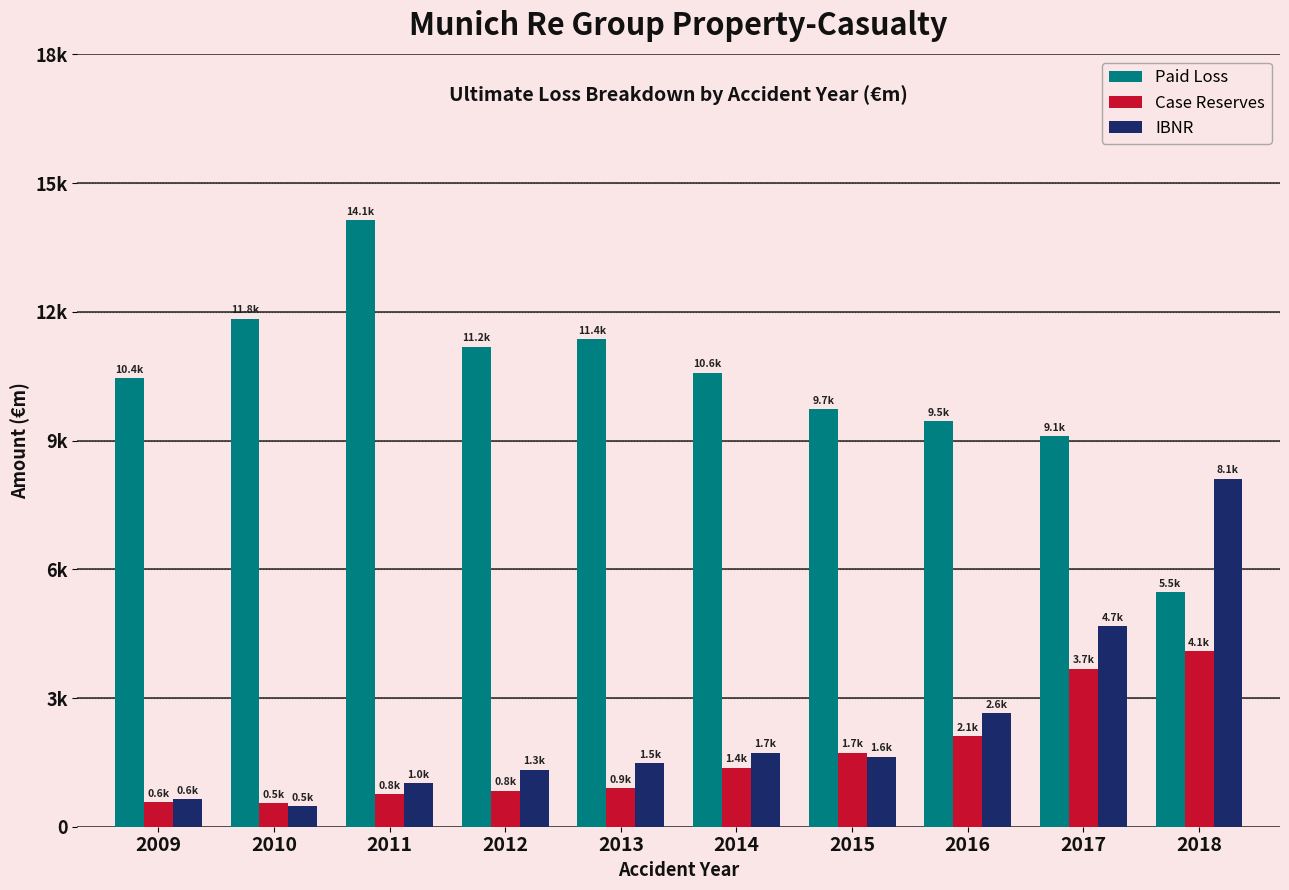

Does the chart contain stacked bars?

No